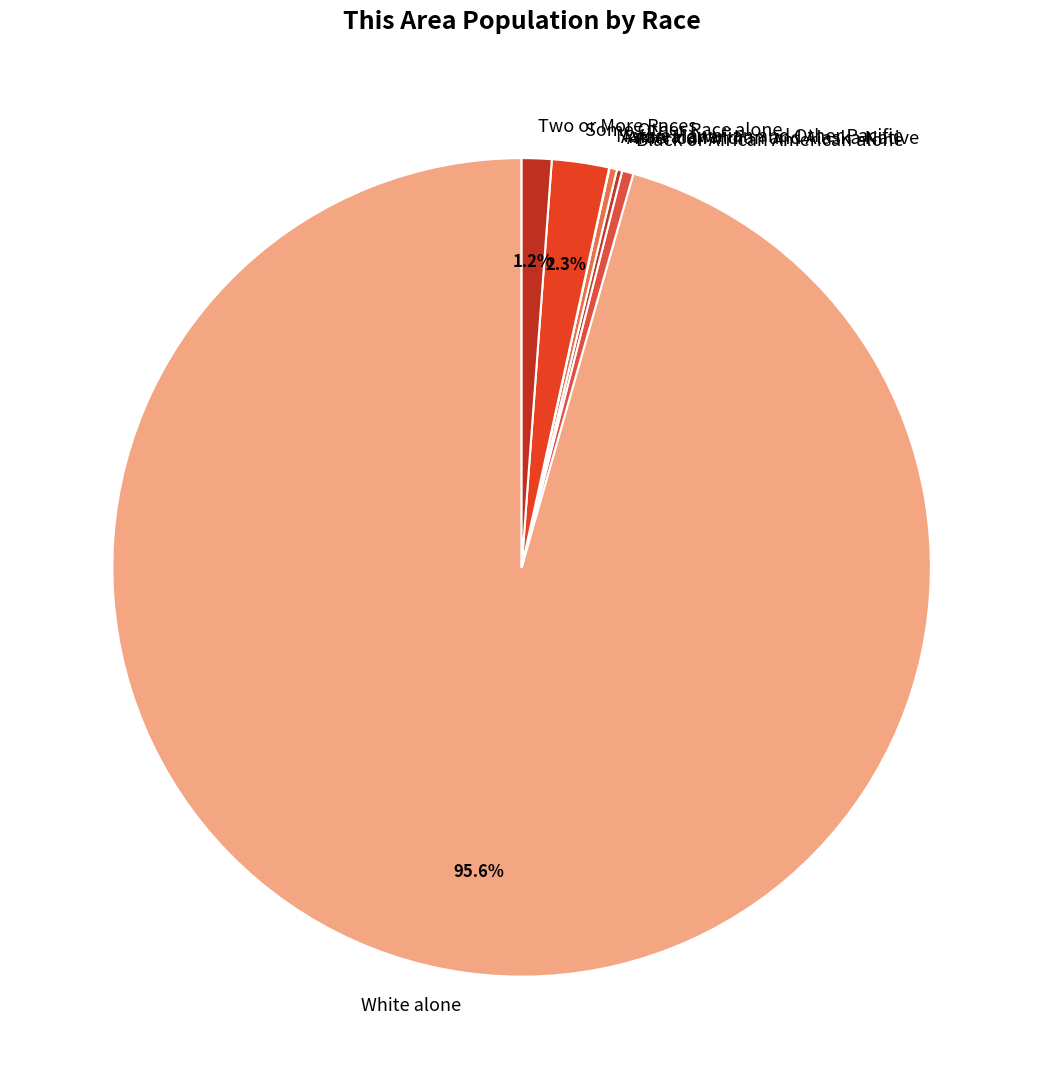

What is the largest slice in the pie chart?

White alone